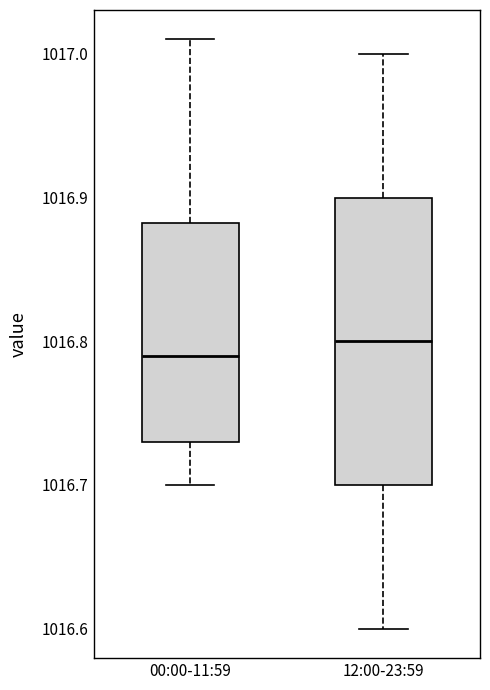

Reading left to right, transcribe this box plot: for each box, give where its median line is, the range the box spans, and where its two whiskers end, as read against the y-axis. The values are not printed on the chart, so give them approximately, as read against the axis.

00:00-11:59: median 1016.79, box 1016.73 to 1016.88, whiskers 1016.70 to 1017.01
12:00-23:59: median 1016.80, box 1016.70 to 1016.90, whiskers 1016.60 to 1017.00